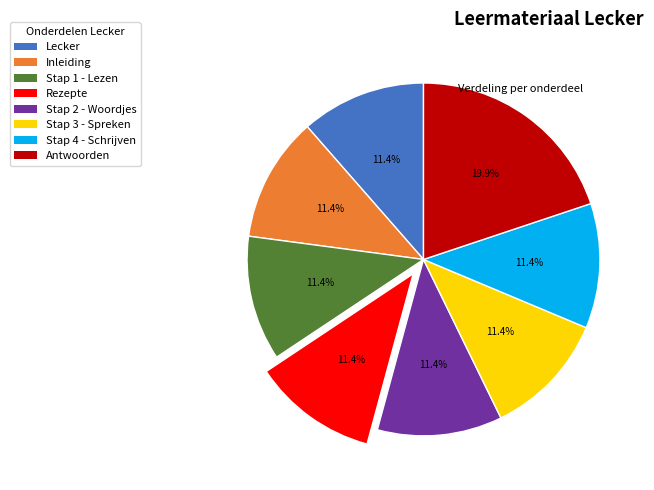

To the nearest percent, what is the average slice percentage?

12%